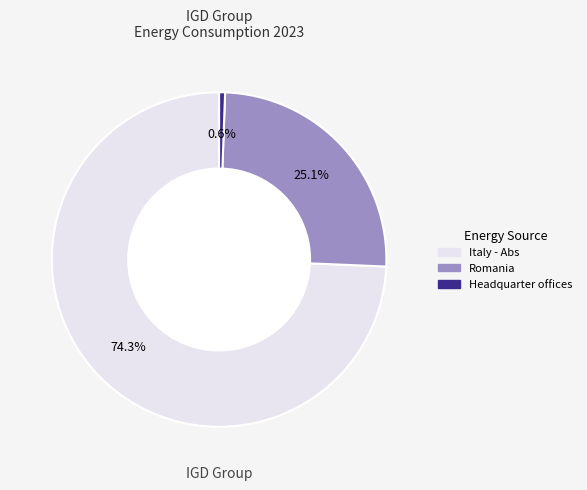

Between Headquarter offices and Romania, which is larger?

Romania